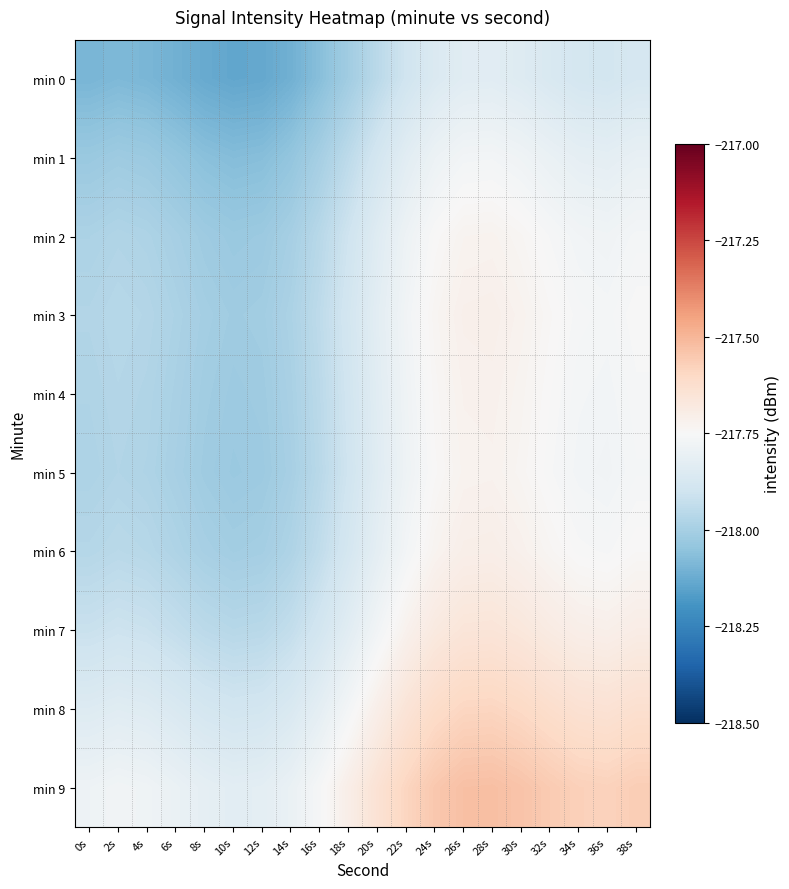

Rank the series by their maximum value, from highest to lowest.

min 9, min 8, min 7, min 6, min 3, min 4, min 5, min 2, min 1, min 0